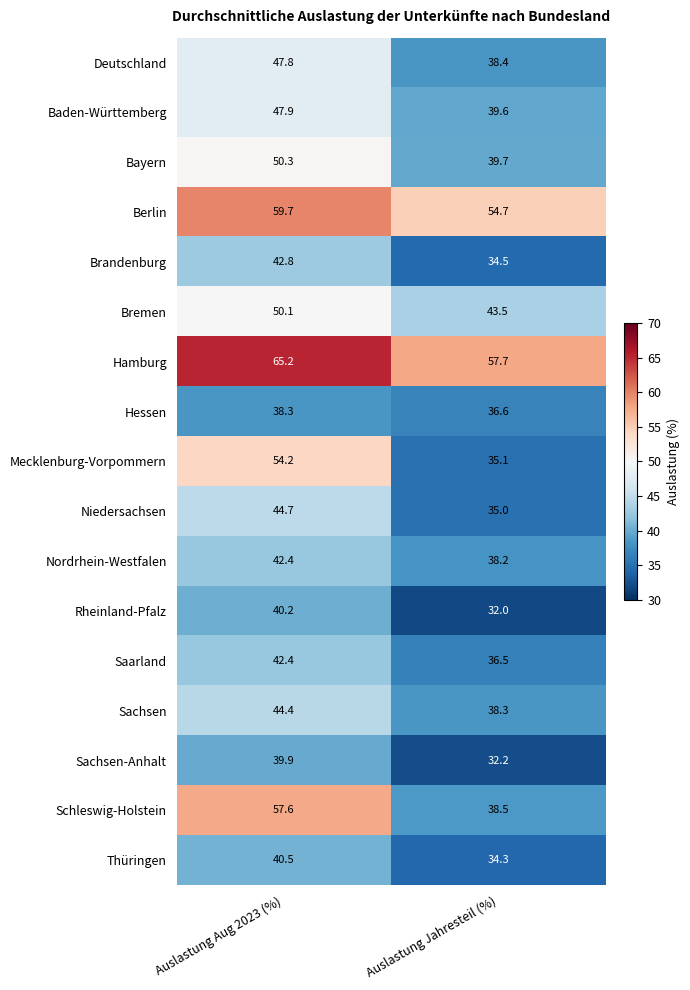

What is the minimum value shown in the chart?

32.0